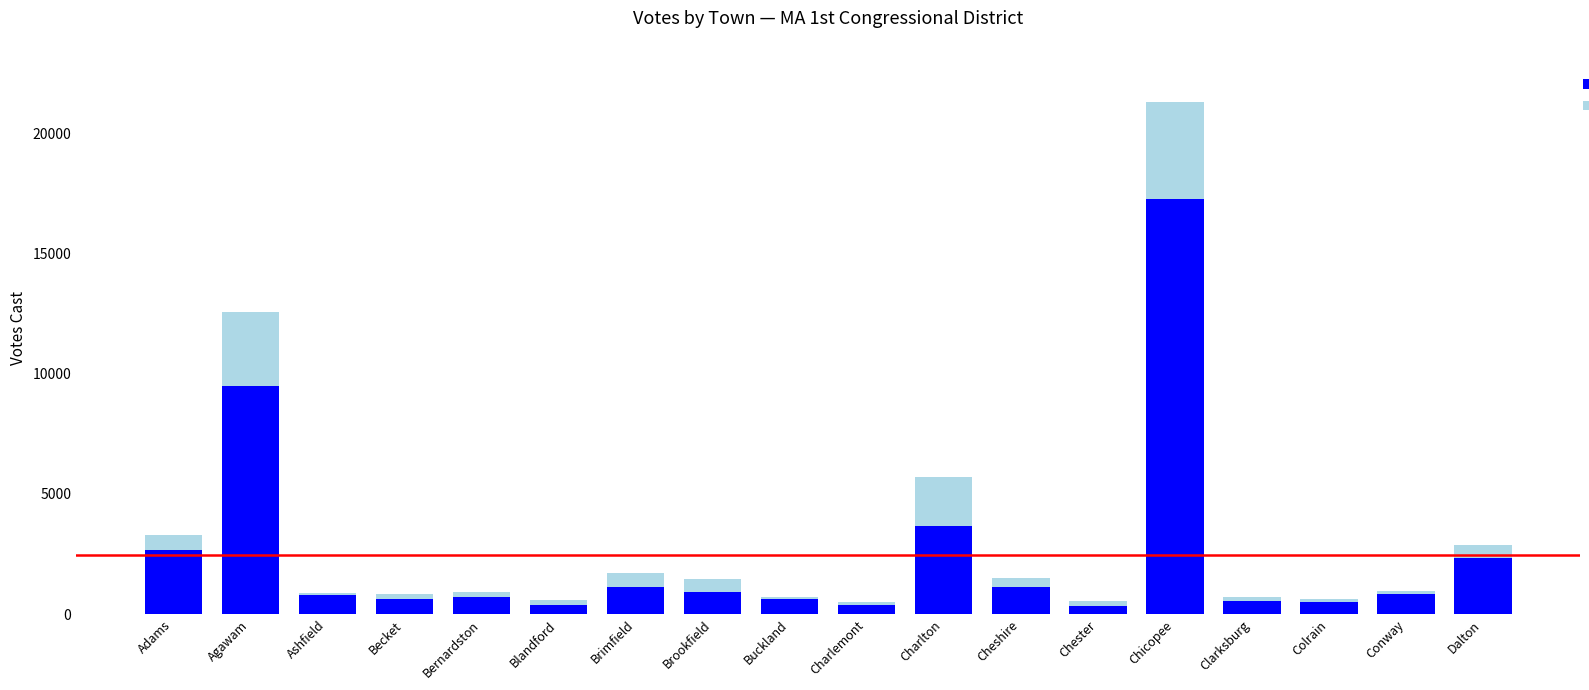

What is the total value across all series at Charlton?

5724